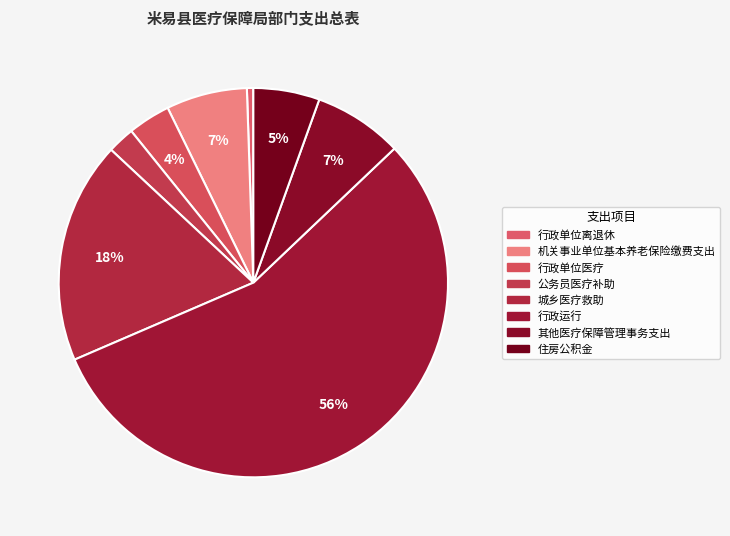

Do 行政单位医疗 and 机关事业单位基本养老保险缴费支出 together represent more than half of the pie?

No